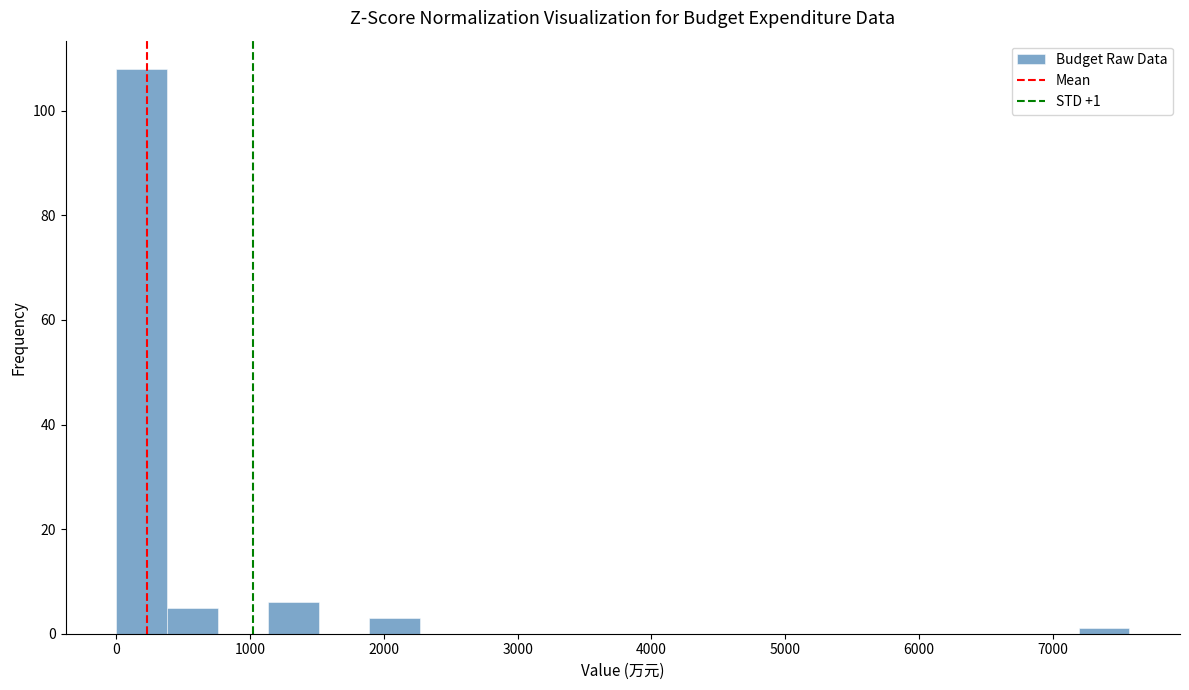

Around what value on the x-axis is the tallest bar? Give the approximate position of its centre, as read against the axis.

200